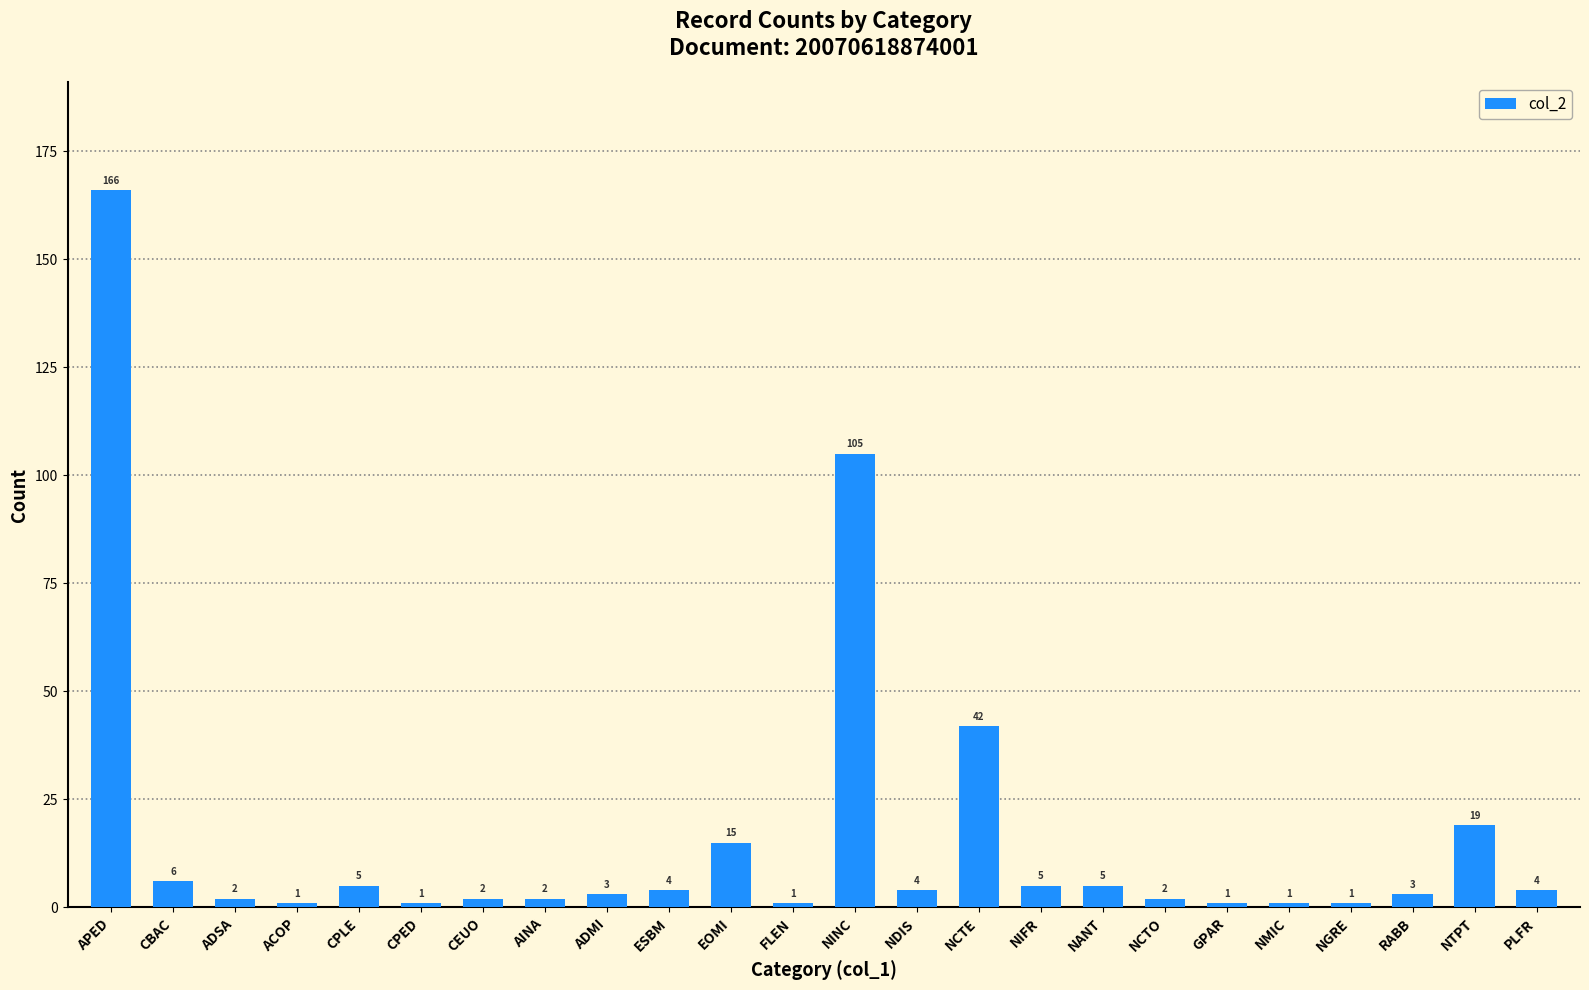

Is it true that the value at APED is 166?

True